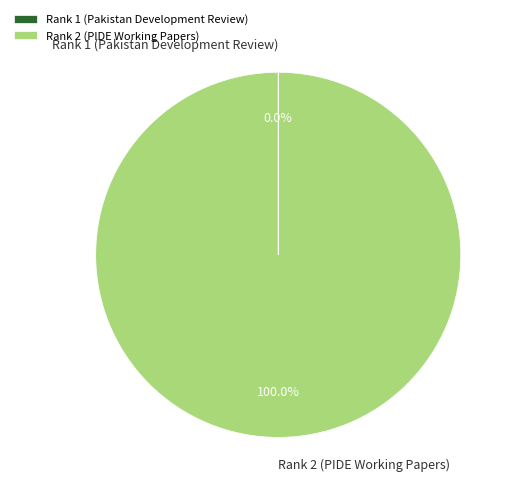

Which category has the biggest portion of the pie?

Rank 2 (PIDE Working Papers)